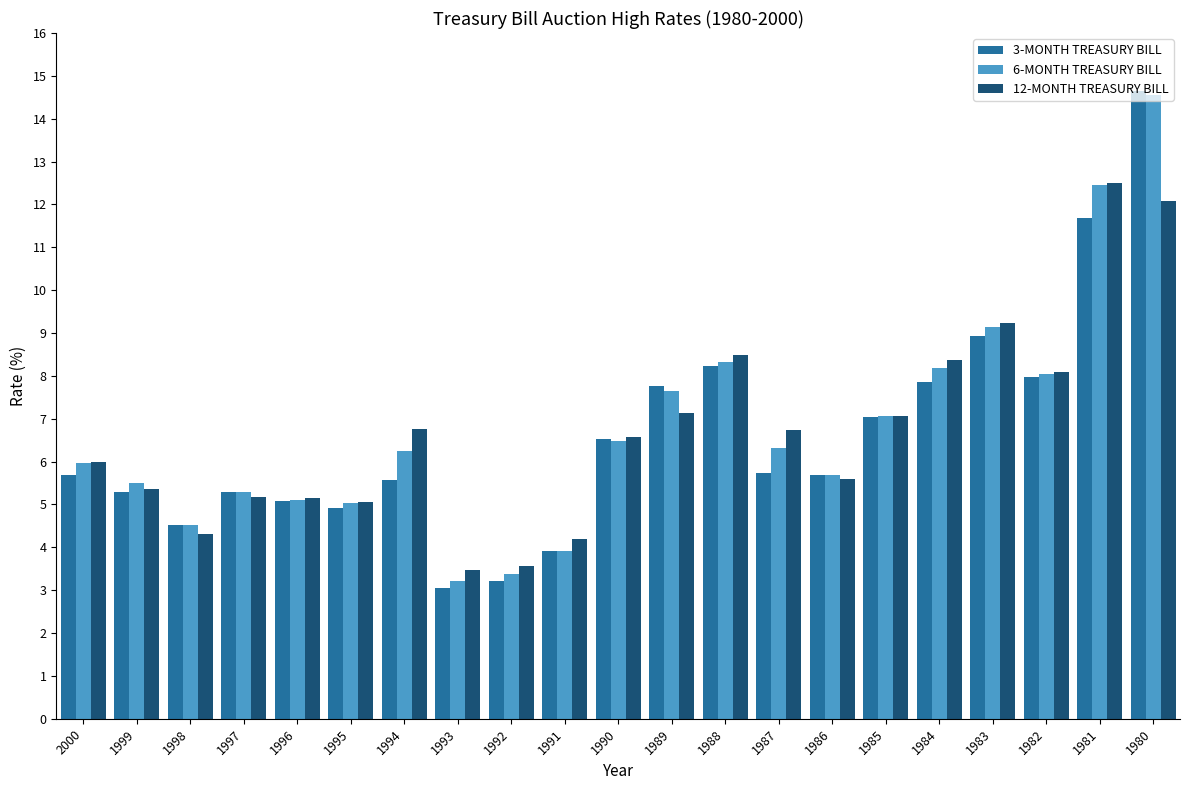

Are the bars horizontal?

No